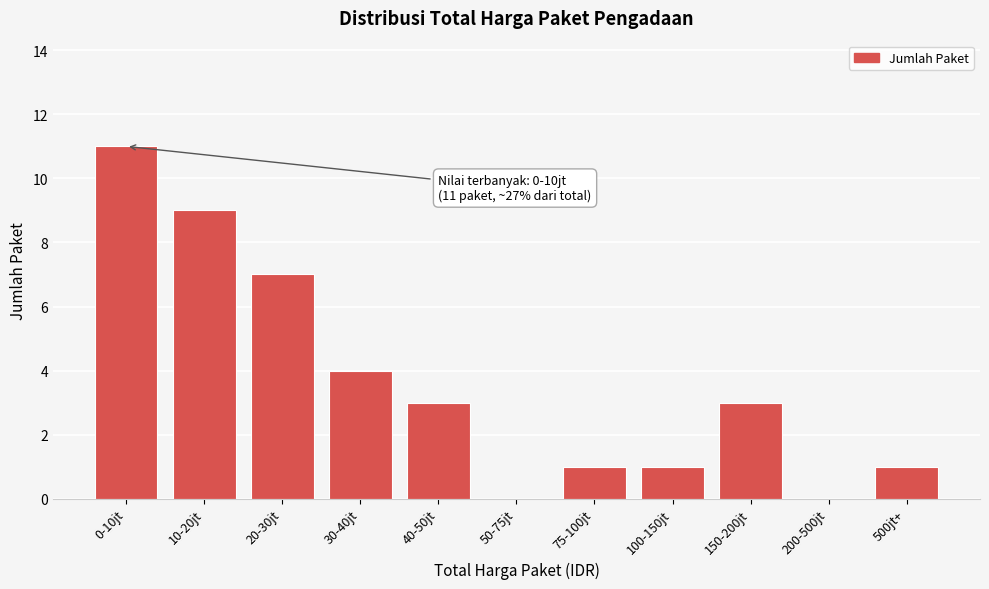

Reading left to right, what are all the values shown in this chart?

0-10jt=11	10-20jt=9	20-30jt=7	30-40jt=4	40-50jt=3	50-75jt=0	75-100jt=1	100-150jt=1	150-200jt=3	200-500jt=0	500jt+=1